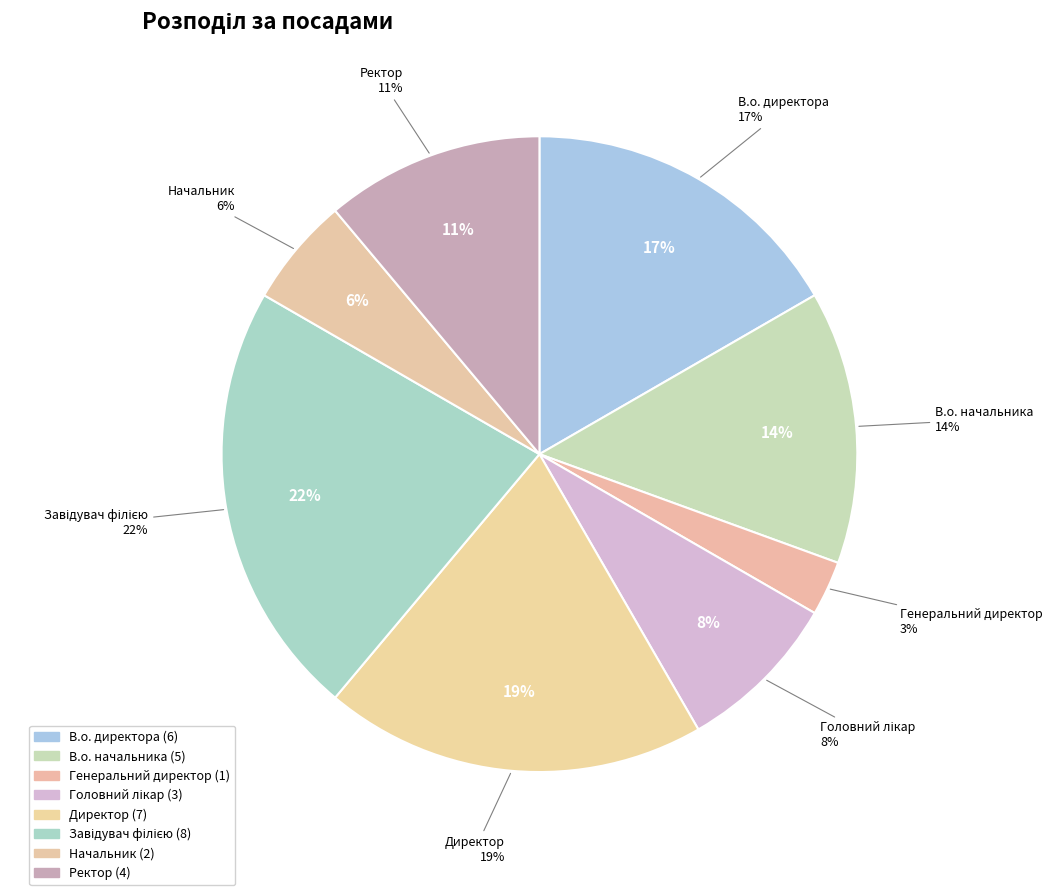

How much of the chart is everything except Начальник?

94.4%